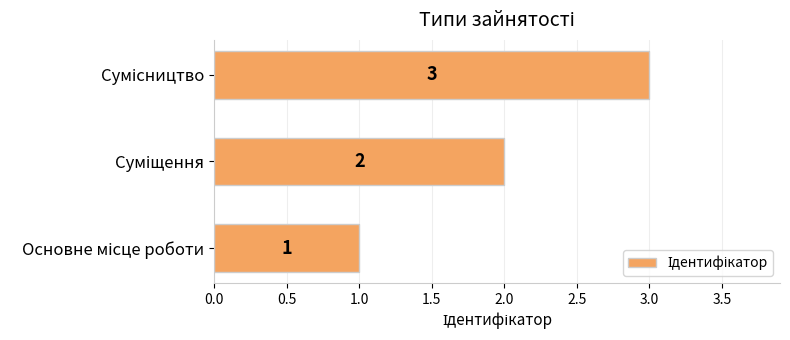

Count the values in the range 1 to 3.

3